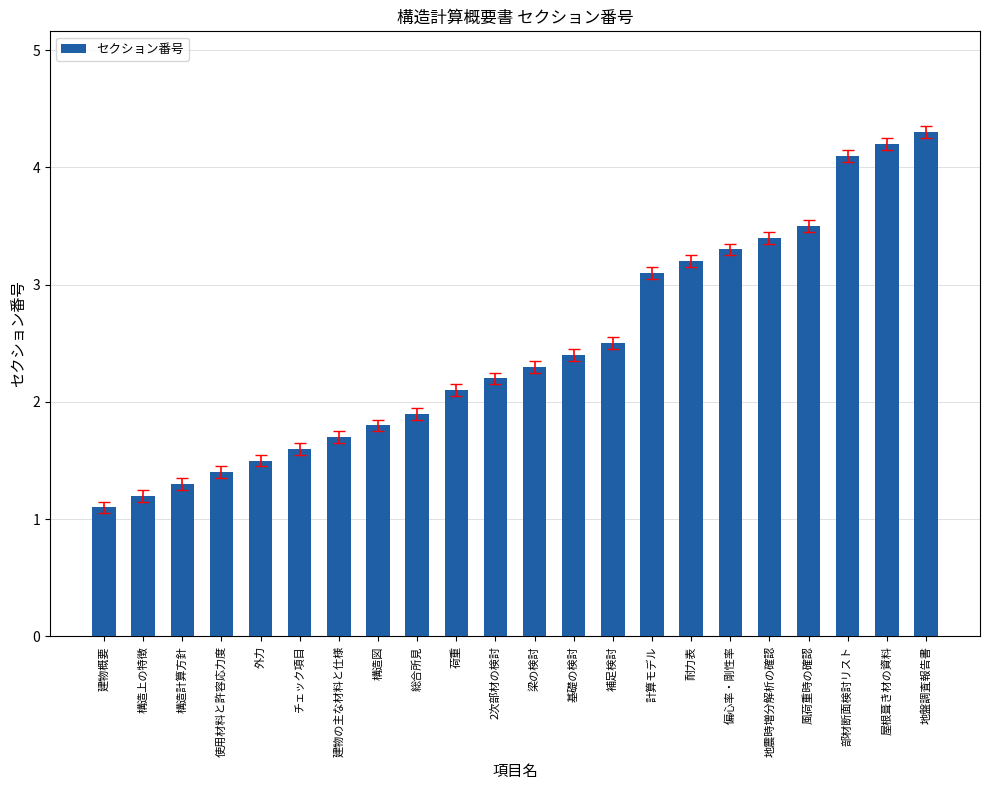

What is the value of the 10th bar from the left?

2.1